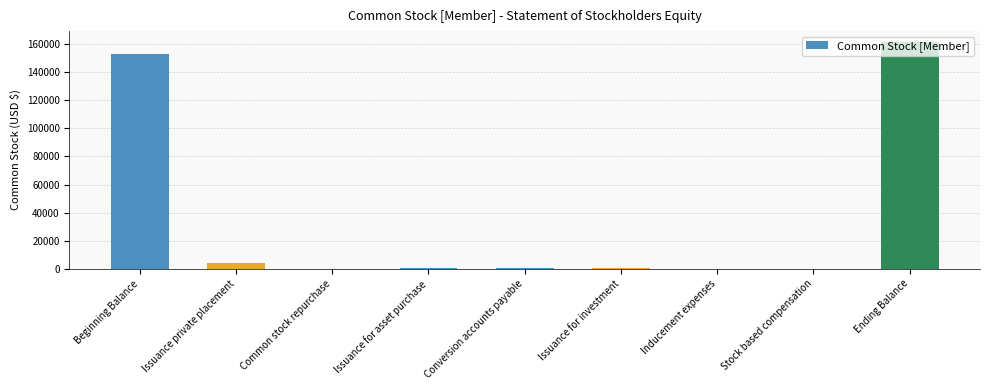

The value at Common stock repurchase is 0. True or false?

True